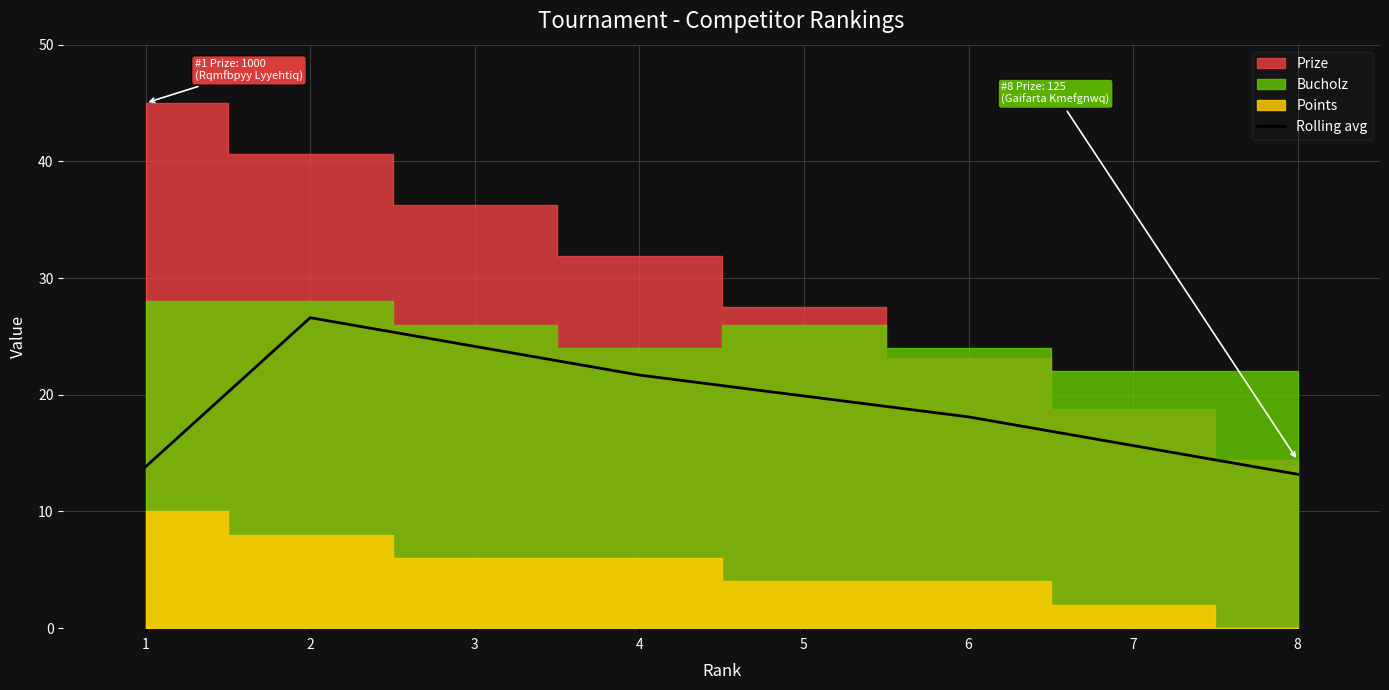

Does the chart have visible grid lines?

Yes